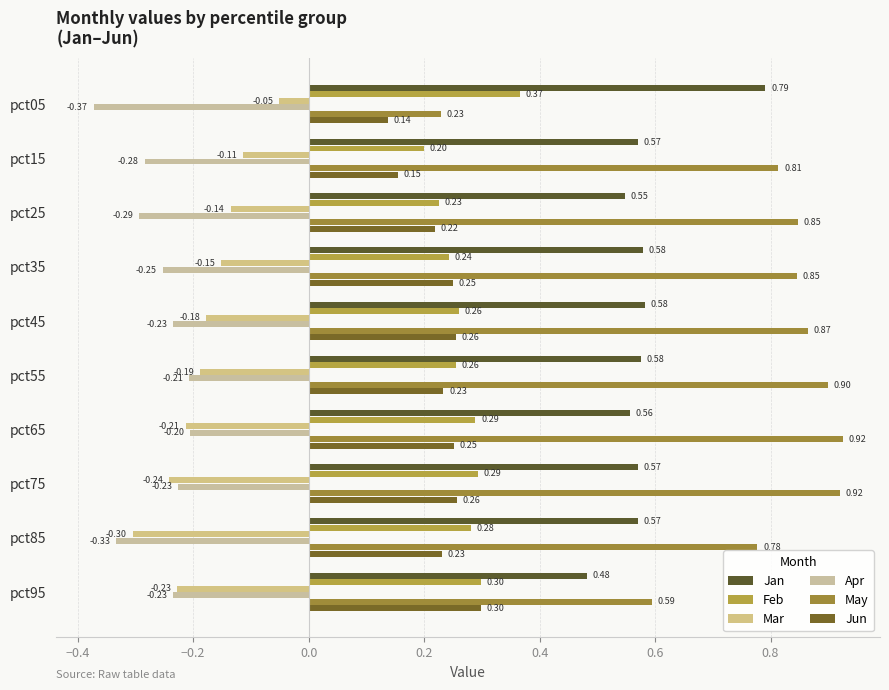

How many Feb values are between 0 and 1?

10